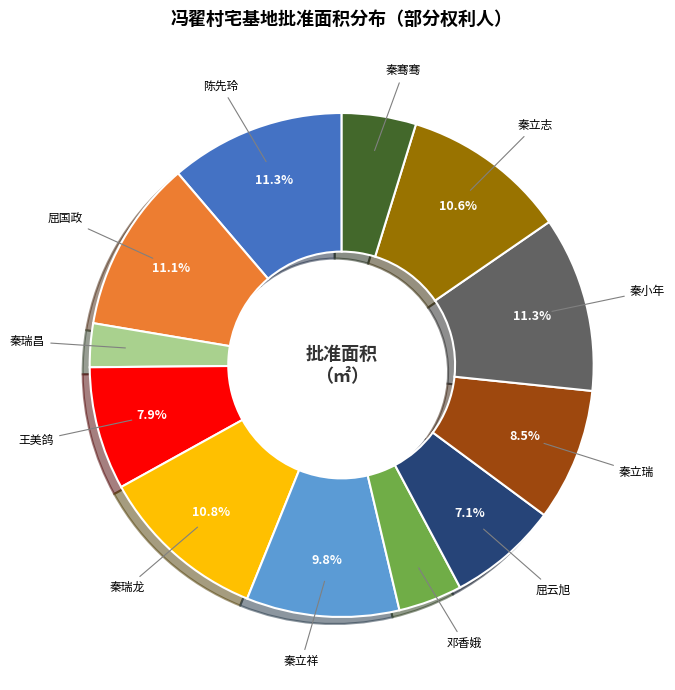

Is the sum of 秦立祥 and 秦小年 greater than half?

No